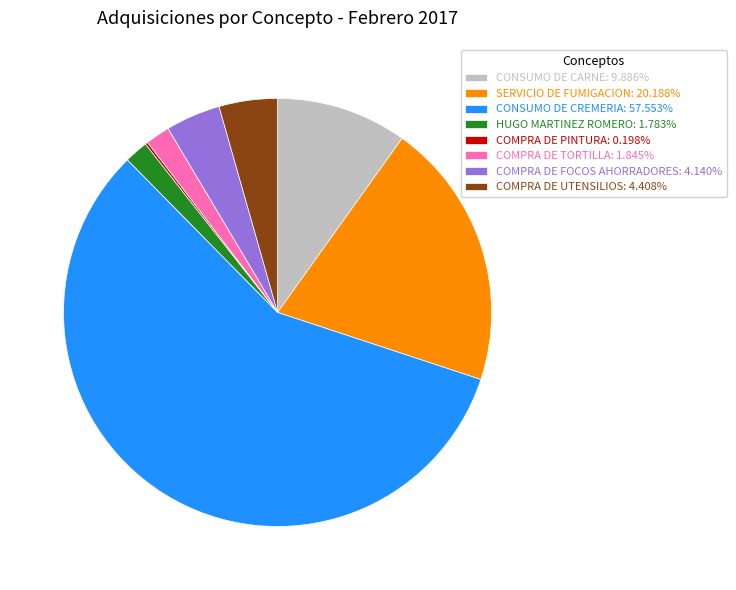

True or false: SERVICIO DE FUMIGACION accounts for 12% of the total.

False